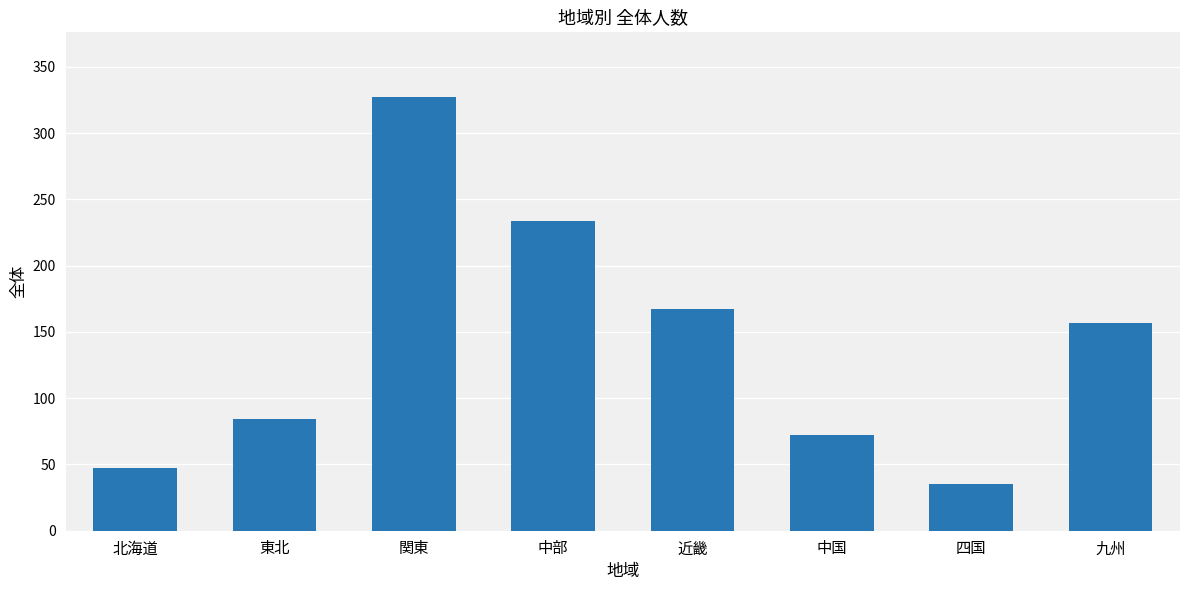

The chart shows a value of 84 at 東北. True or false?

True